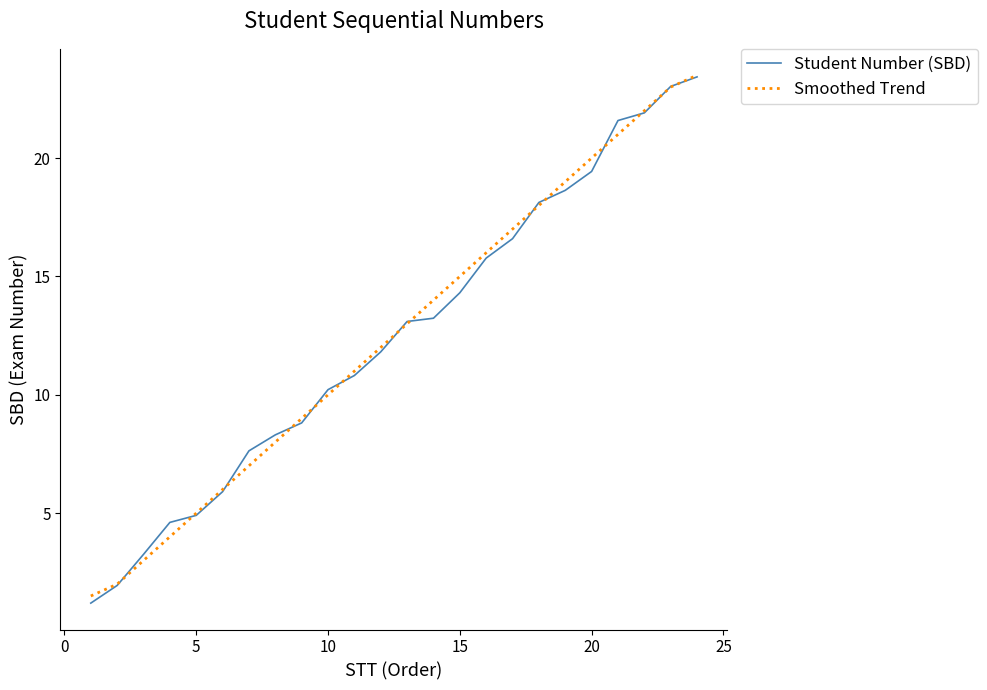

What is the highest value of the Student Number (SBD) series?

23.4